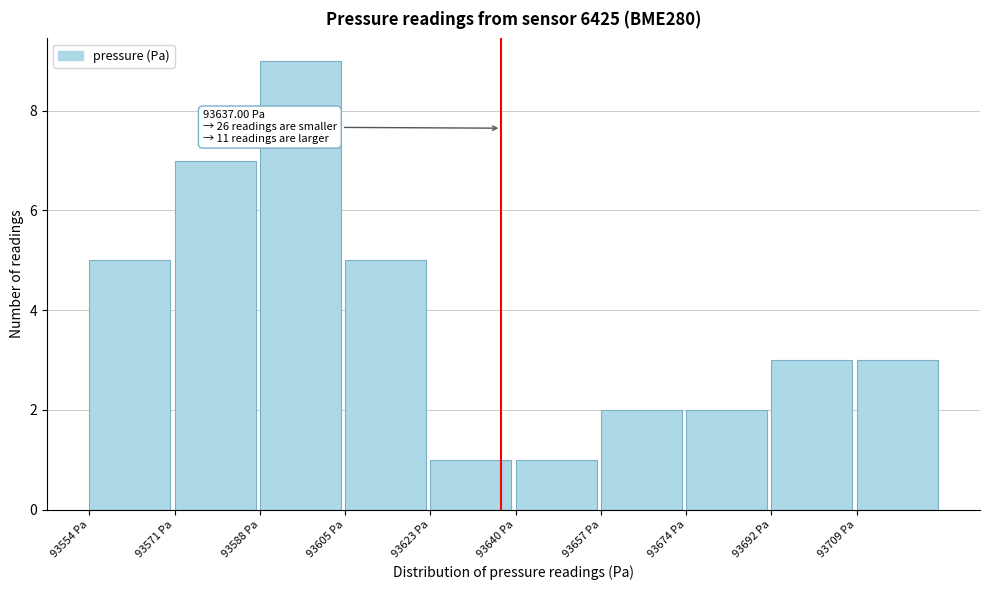

Which range on the x-axis has the tallest bar?

93588 to 93606